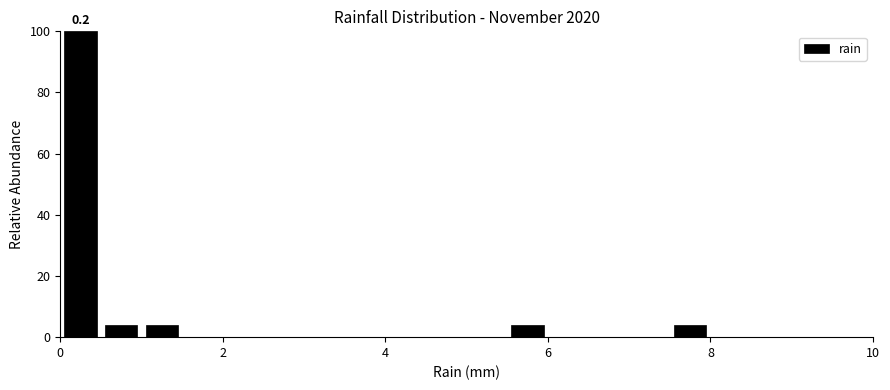

Around what value on the x-axis is the tallest bar? Give the approximate position of its centre, as read against the axis.

0.2